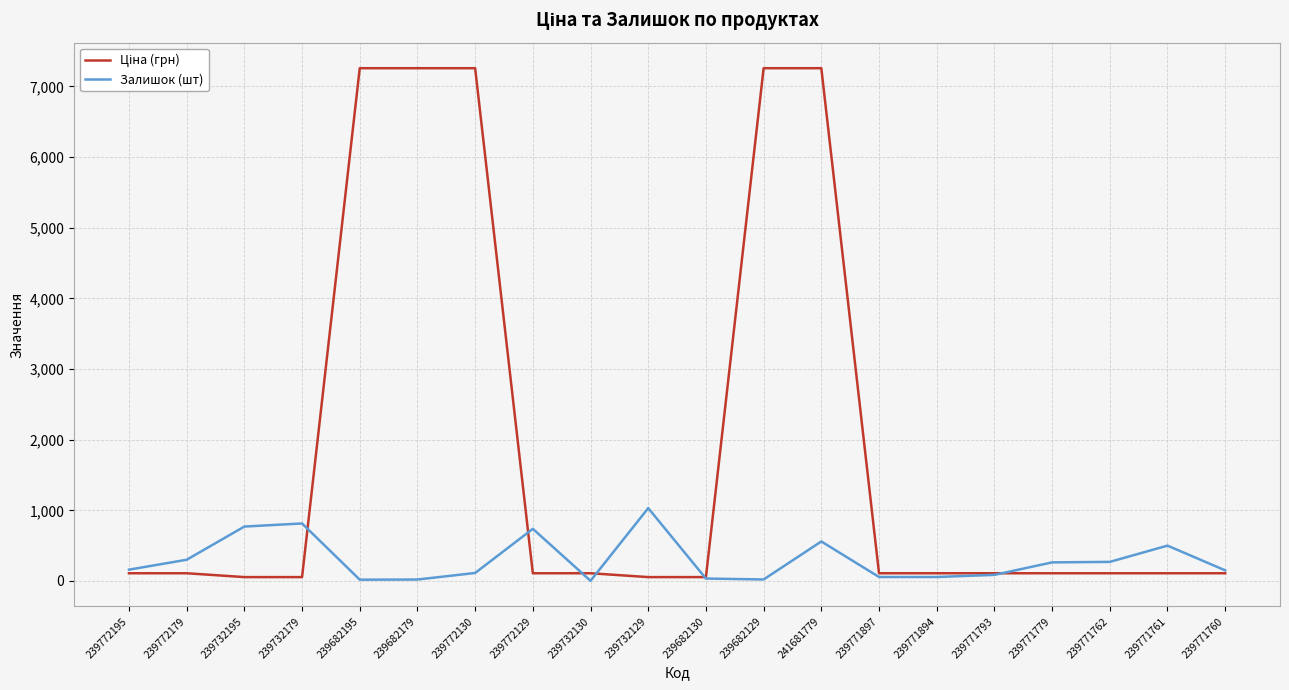

Is it true that Залишок (шт) equals 1119.9 at 239732195?

False